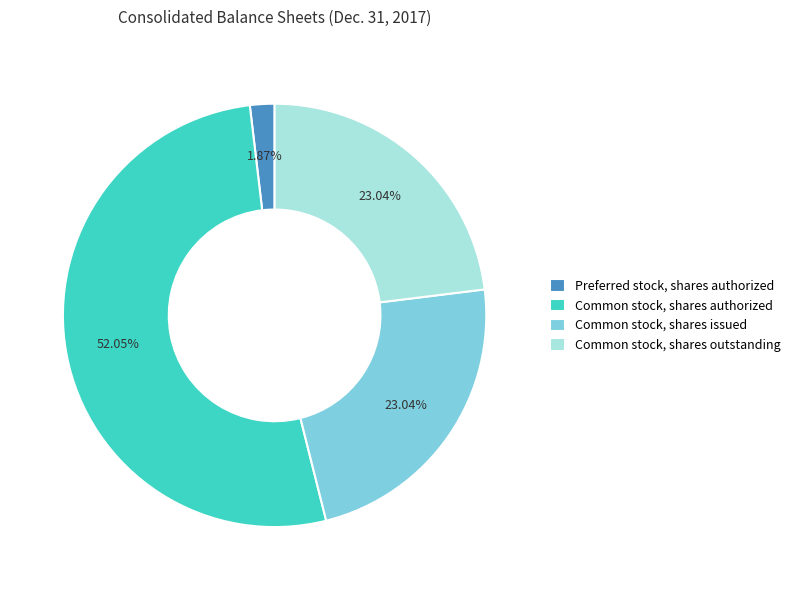

To the nearest percent, what is the difference between the Preferred stock, shares authorized and Common stock, shares issued slice percentages?

21%